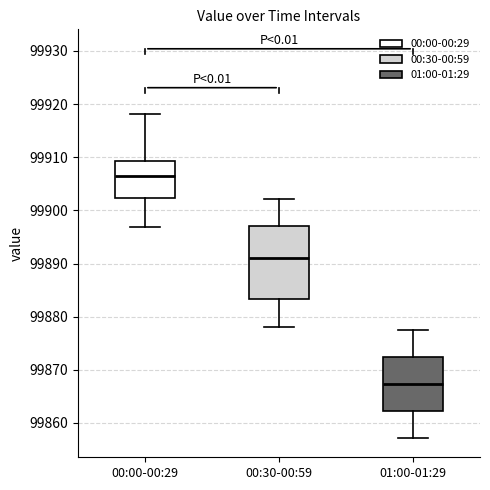

Reading left to right, read every box against the y-axis: the position of its median line, the range the box covers, and the ends of its whiskers. The values are not printed on the chart, so give them approximately, as read against the axis.

00:00-00:29: median 99906, box 99902 to 99909, whiskers 99897 to 99918
00:30-00:59: median 99891, box 99883 to 99897, whiskers 99878 to 99902
01:00-01:29: median 99867, box 99862 to 99872, whiskers 99857 to 99878